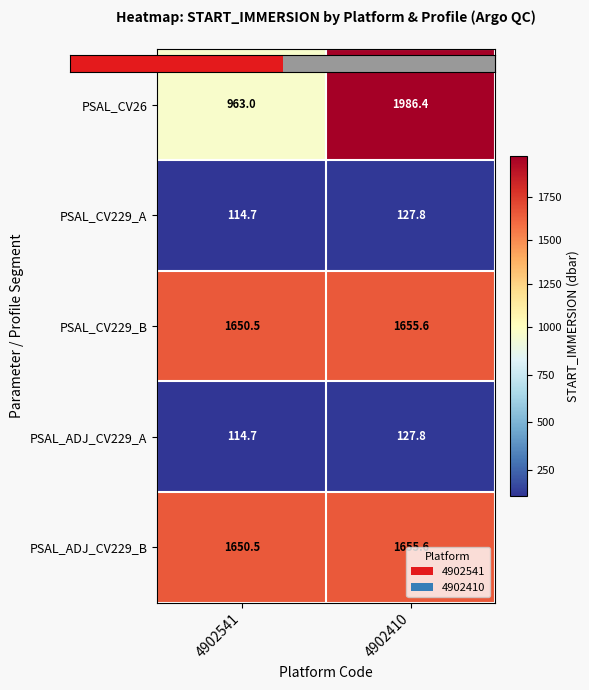

How many series are shown in this chart?

5